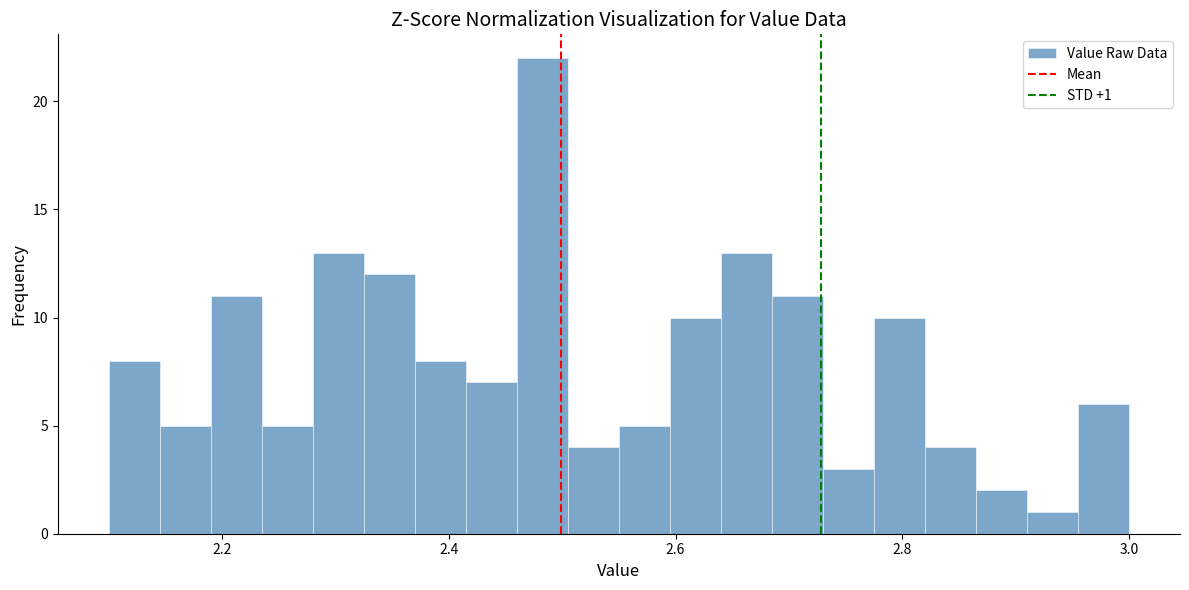

Read against the x-axis, roughly where is the centre of the tallest bar?

2.48